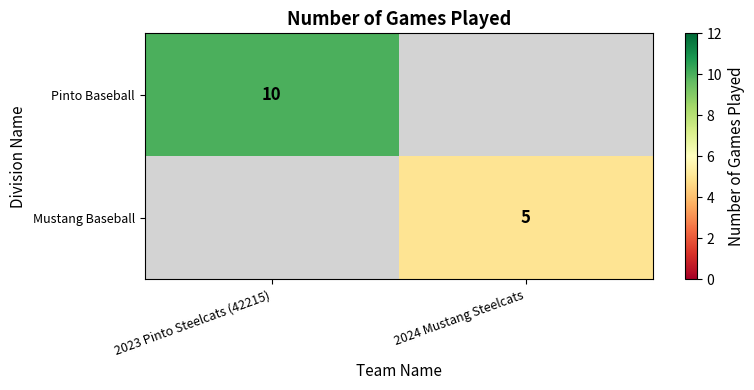

Which has a higher value, 2024 Mustang Steelcats or 2023 Pinto Steelcats (42215)?

2023 Pinto Steelcats (42215)